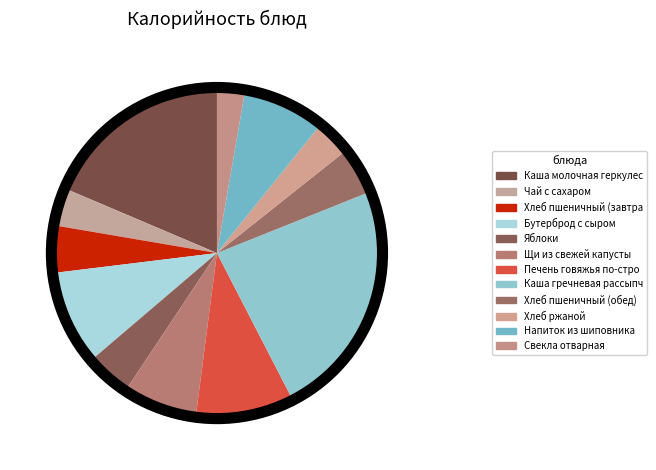

Count the number of slices in the pie.

12